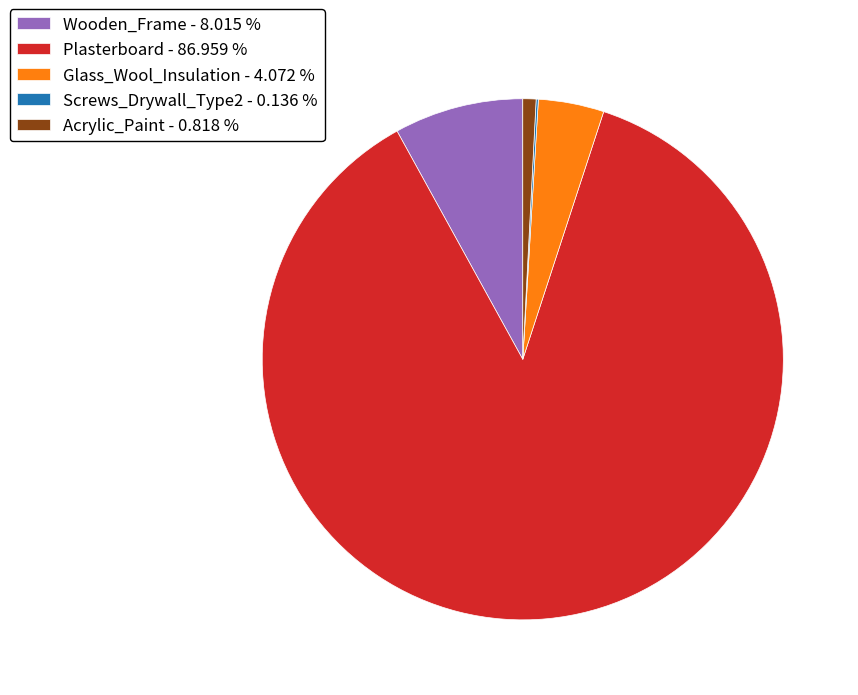

Is there any slice that represents more than half of the pie?

Yes